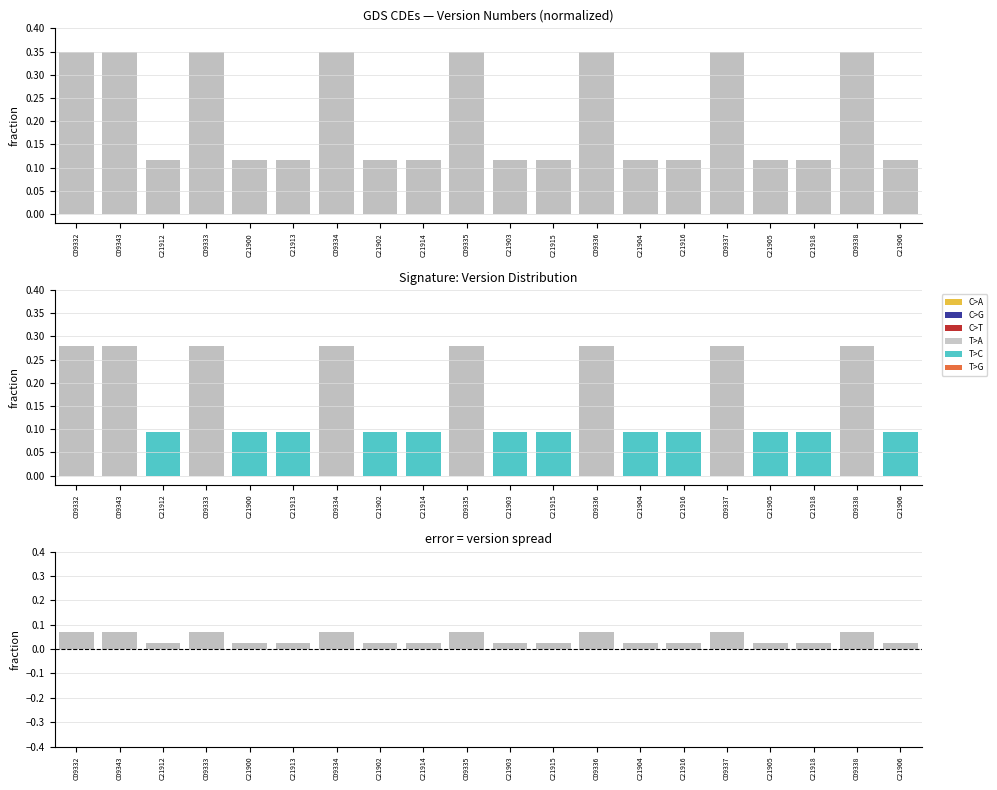

What is the label of the 1st bar from the right?

C21906